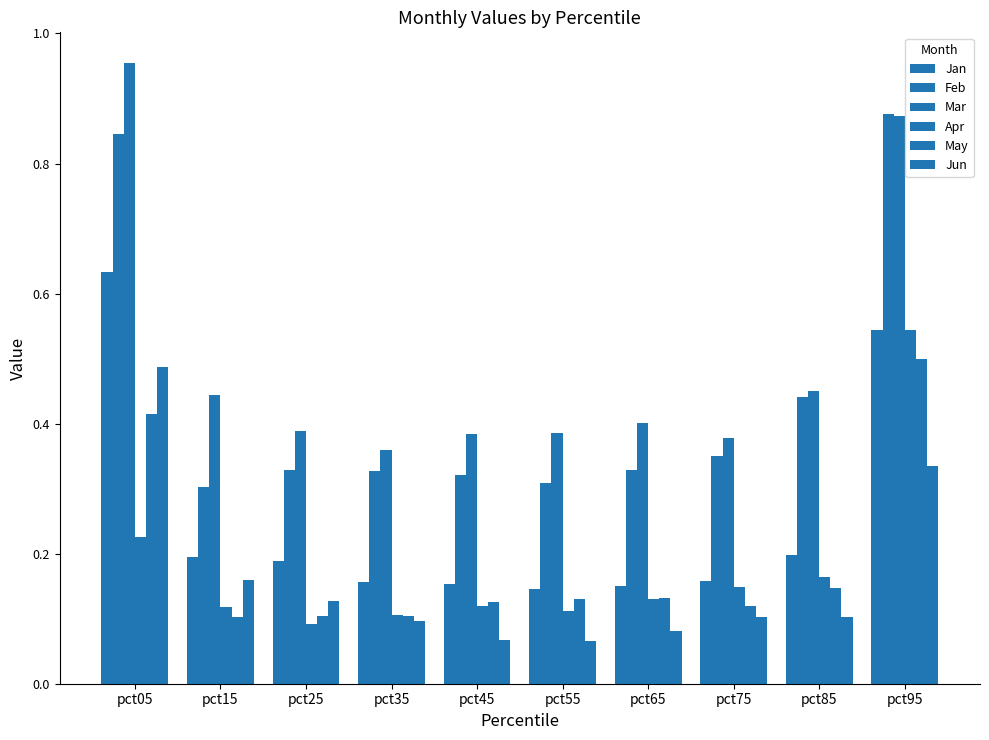

How many May values are between 0 and 1?

10